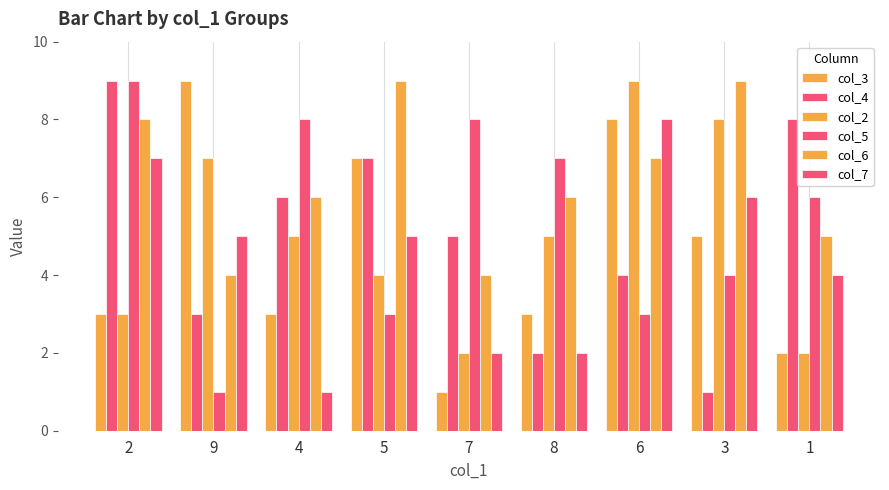

Is it true that col_3 equals 3 at 4?

True